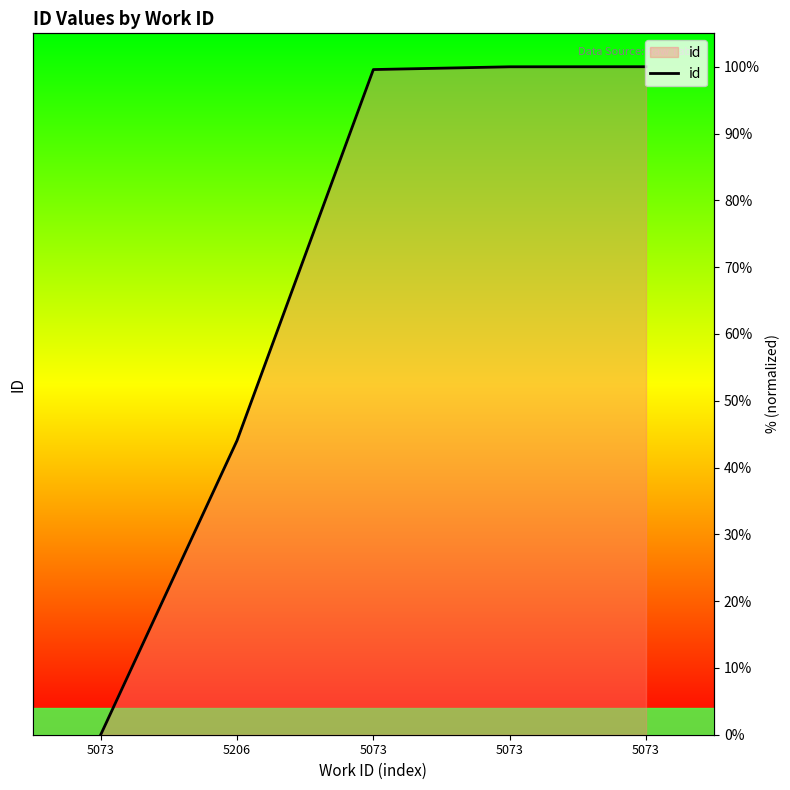

Does the chart display data point markers on the line(s)?

No